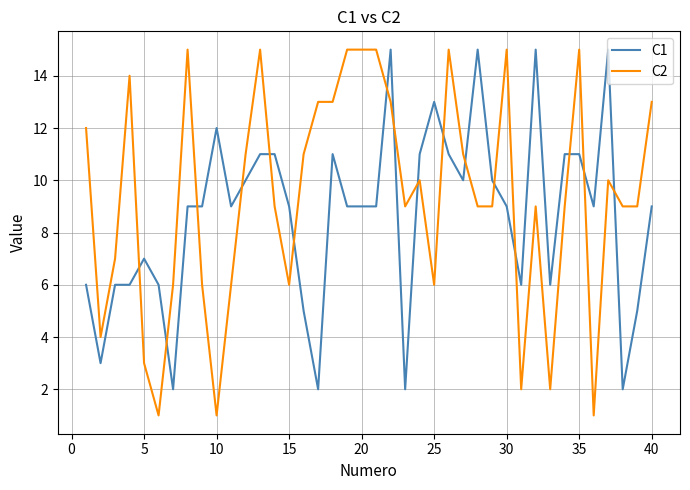

Reading right to left, what are all the values shown in this chart?

C1: 9	5	2	15	9	11	11	6	15	6	9	10	15	10	11	13	11	2	15	9	9	9	11	2	5	9	11	11	10	9	12	9	9	2	6	7	6	6	3	6
C2: 13	9	9	10	1	15	9	2	9	2	15	9	9	11	15	6	10	9	13	15	15	15	13	13	11	6	9	15	11	6	1	6	15	6	1	3	14	7	4	12